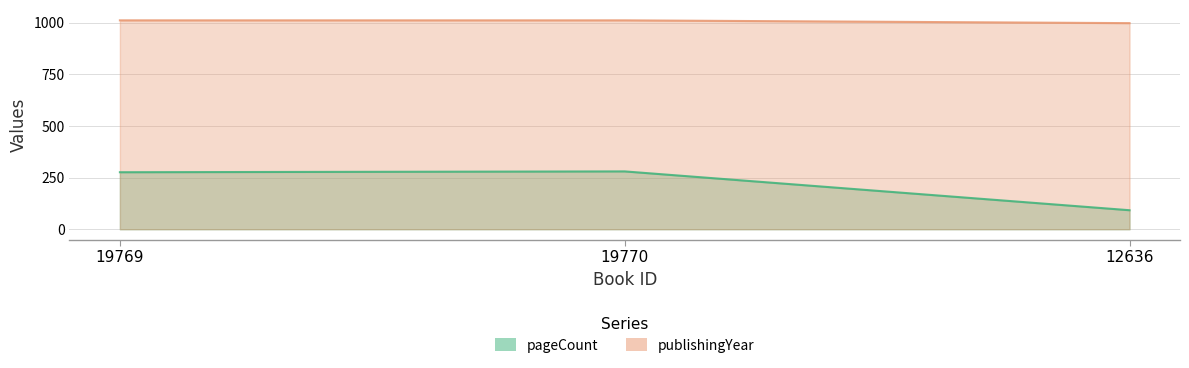

Is the value of pageCount at 19769 greater than the value of publishingYear at 12636?

No